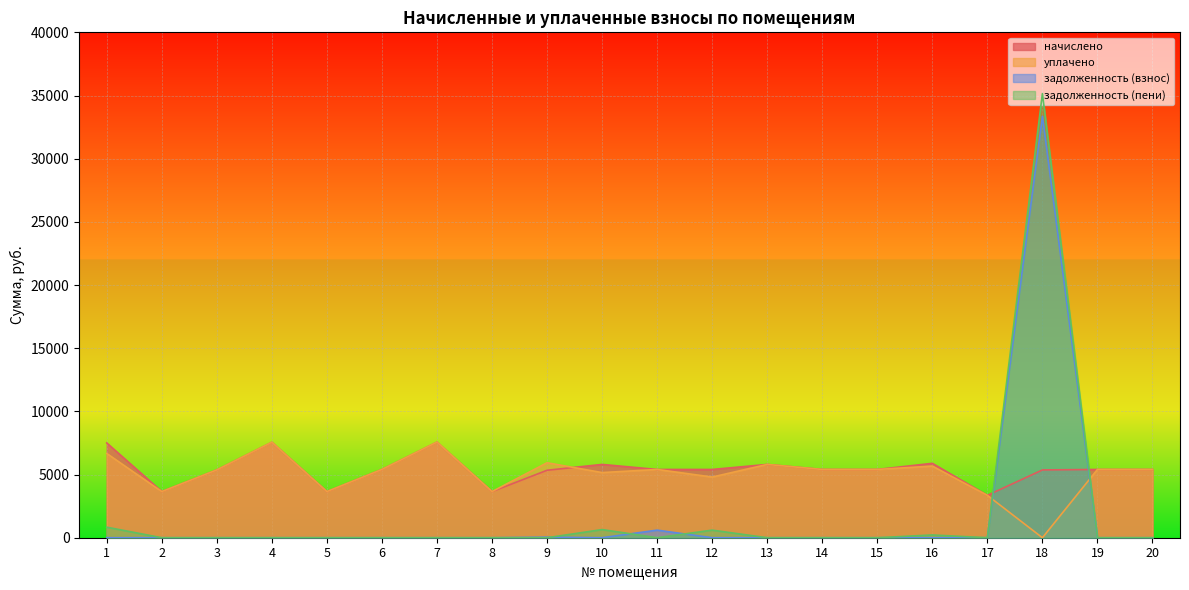

In задолженность (взнос), how many points are lower than both neighbors (excluding endpoints)?

1